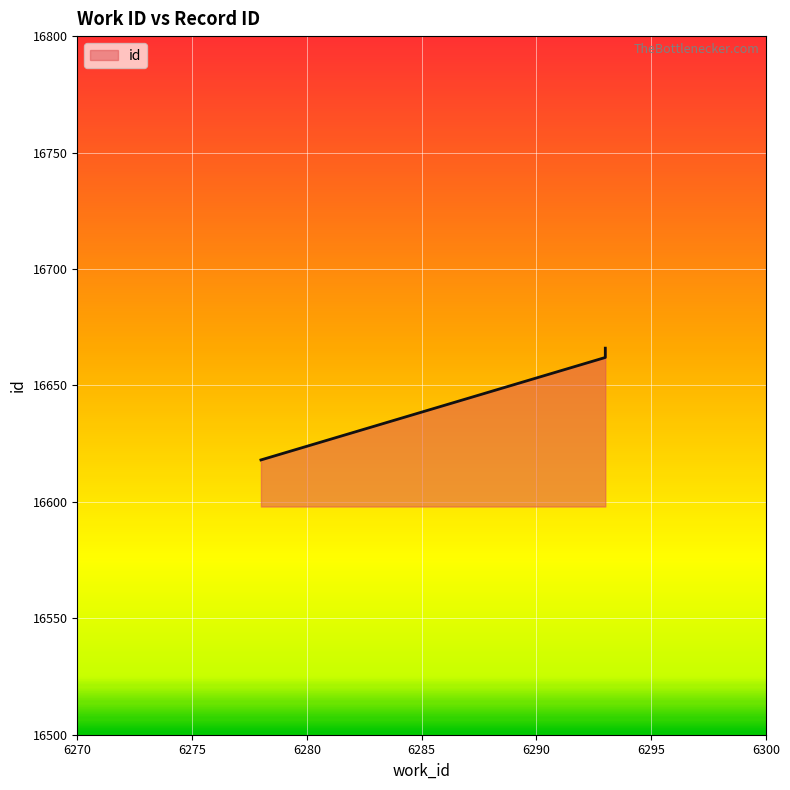

What is the difference between the values at 6278 and 6293?

48